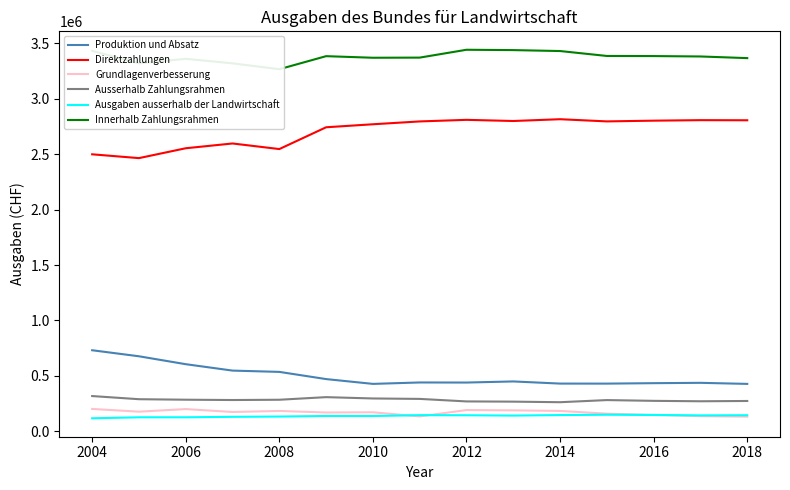

What is the smallest value displayed?

117729